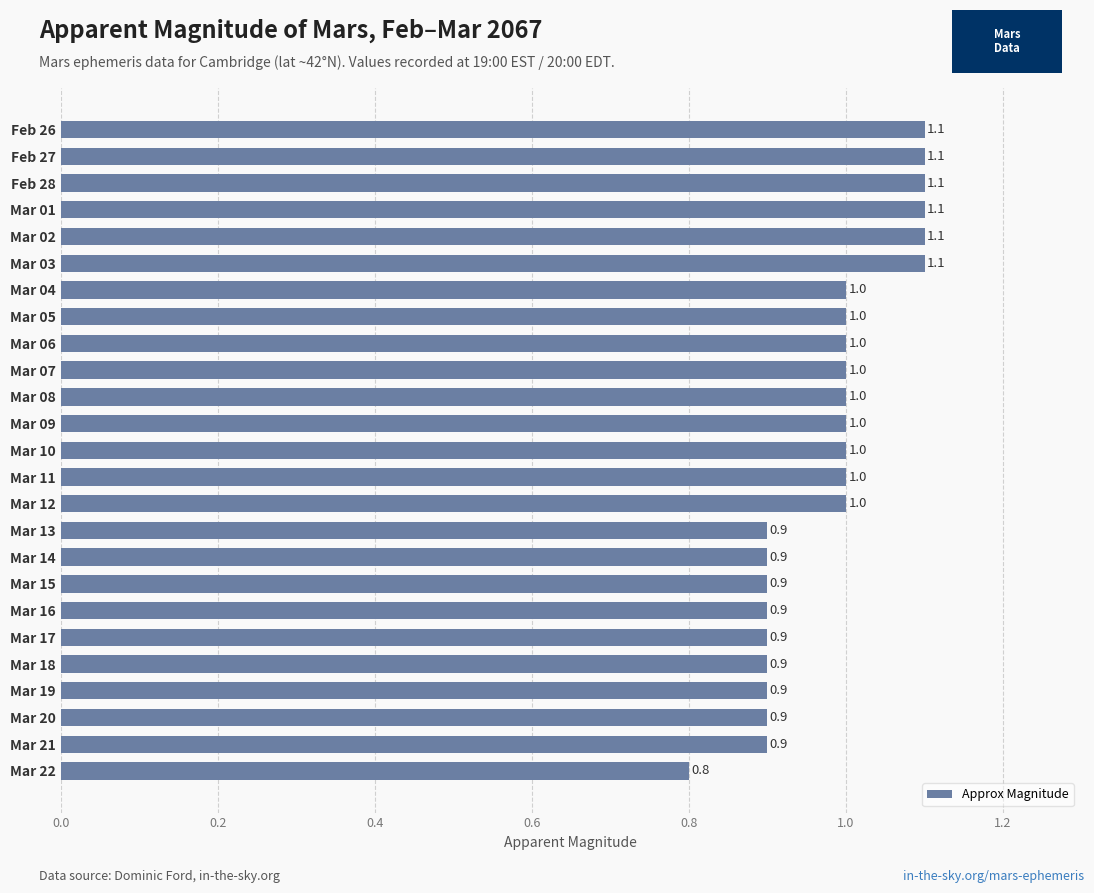

What is the smallest value displayed?

0.8